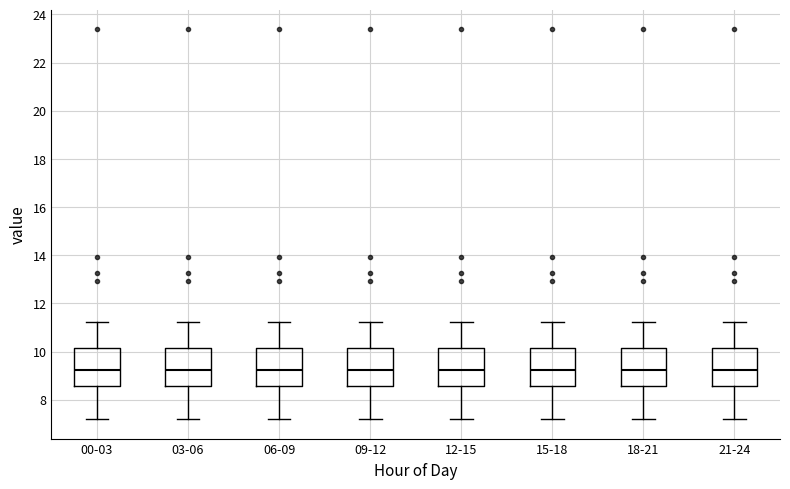

Reading left to right, transcribe this box plot: for each box, give where its median line is, the range the box spans, and where its two whiskers end, as read against the y-axis. The values are not printed on the chart, so give them approximately, as read against the axis.

00-03: median 9.2, box 8.6 to 10.2, whiskers 7.2 to 11.2
03-06: median 9.2, box 8.6 to 10.2, whiskers 7.2 to 11.2
06-09: median 9.2, box 8.6 to 10.2, whiskers 7.2 to 11.2
09-12: median 9.2, box 8.6 to 10.2, whiskers 7.2 to 11.2
12-15: median 9.2, box 8.6 to 10.2, whiskers 7.2 to 11.2
15-18: median 9.2, box 8.6 to 10.2, whiskers 7.2 to 11.2
18-21: median 9.2, box 8.6 to 10.2, whiskers 7.2 to 11.2
21-24: median 9.2, box 8.6 to 10.2, whiskers 7.2 to 11.2